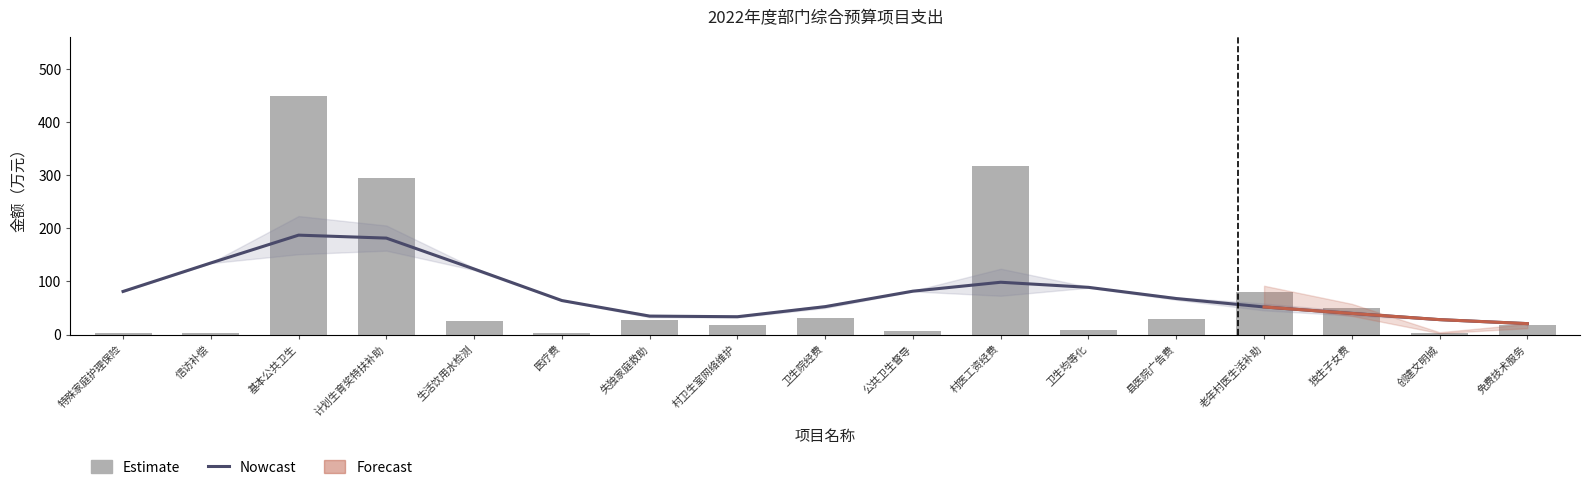

Is the value of Estimate at 失独家庭救助 greater than the value of Nowcast at 卫生均等化?

No